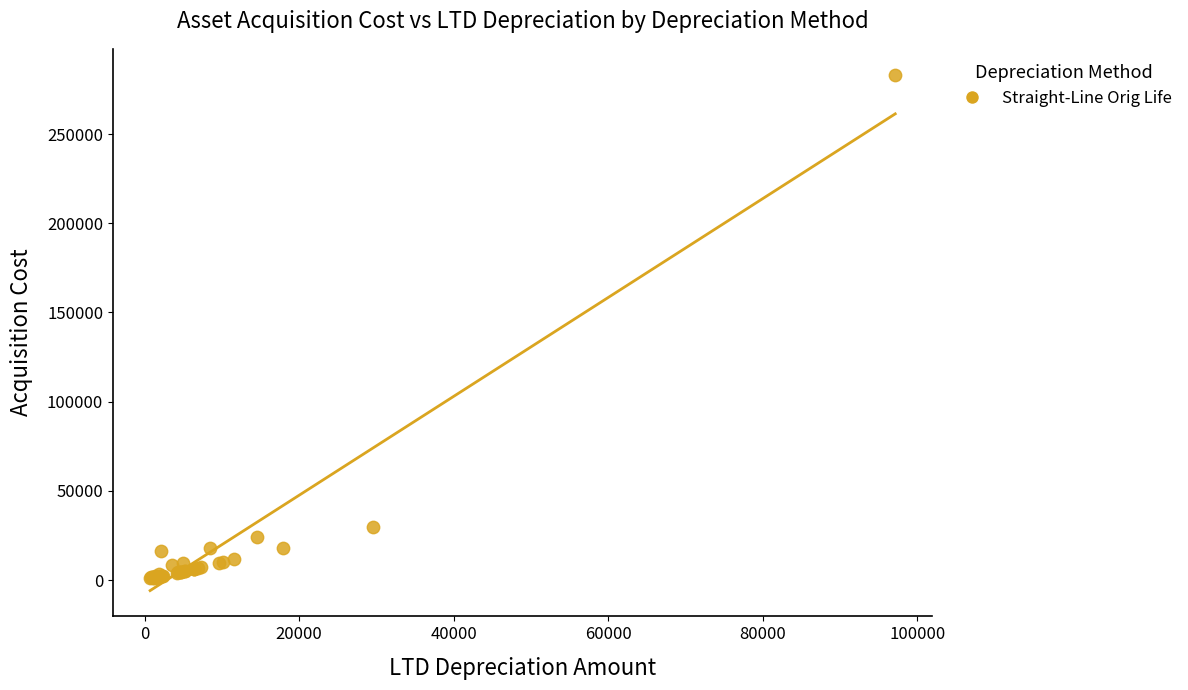

What Y value in the scatter plot is closest to 142181?

29505.9